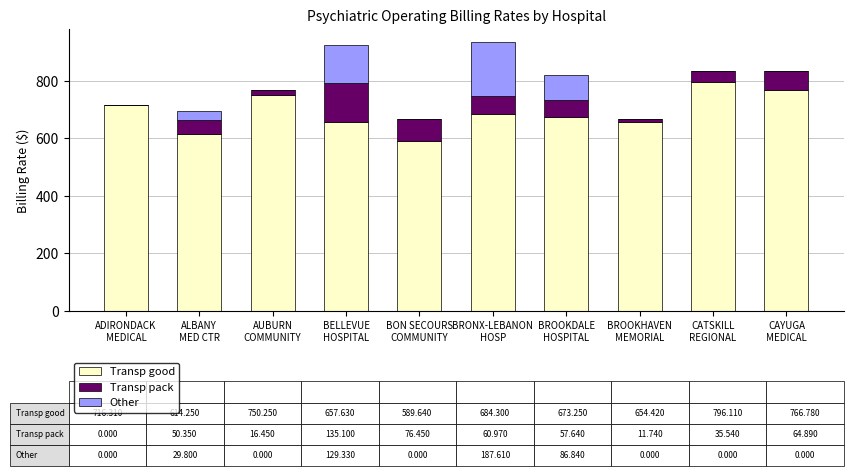

What is the highest value of the Transp good series?

796.1